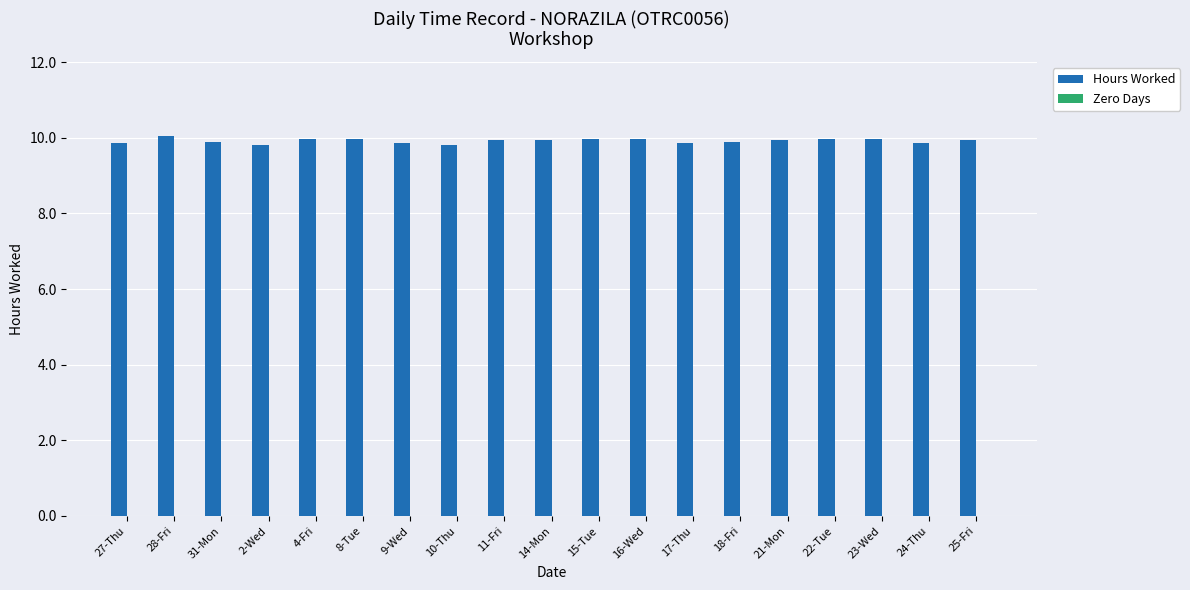

True or false: the data shows 9.9 at 31-Mon.

True